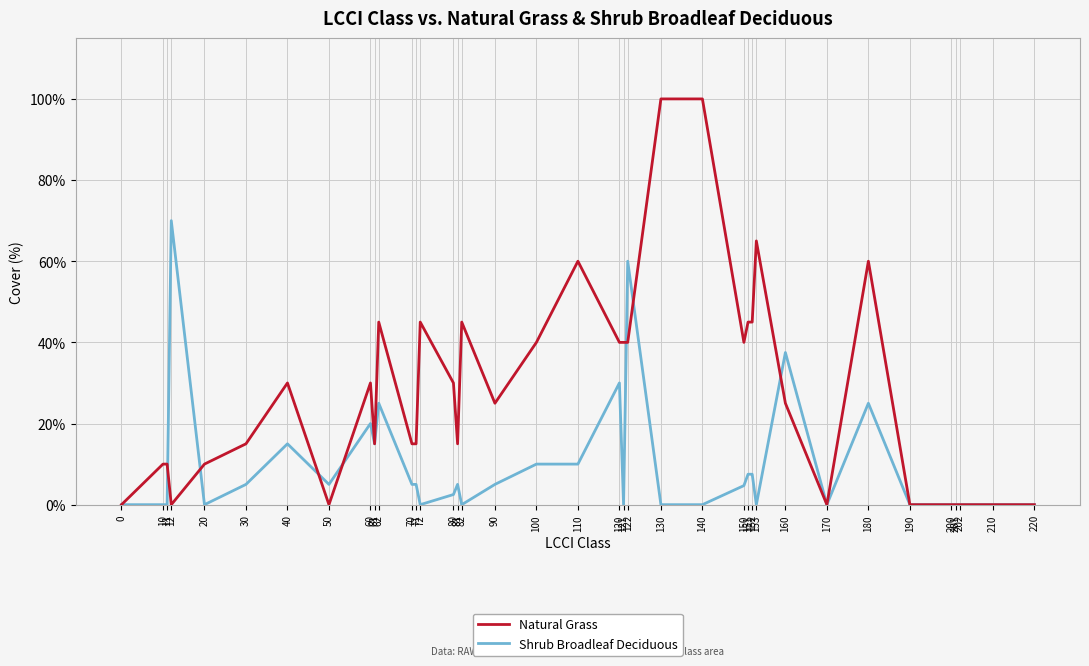

True or false: Shrub Broadleaf Deciduous has a value of 48.7 at 202.

False